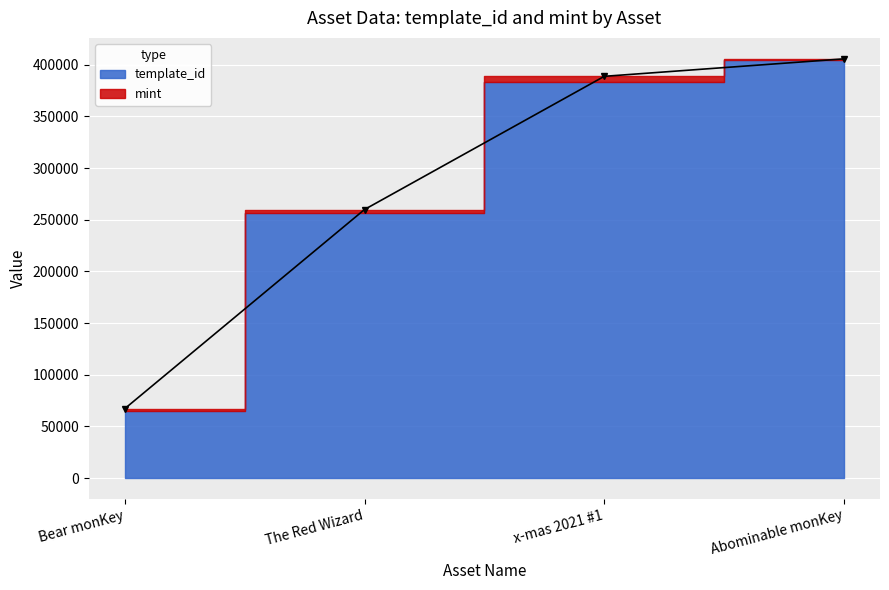

What is the difference between the maximum and minimum values?

338524